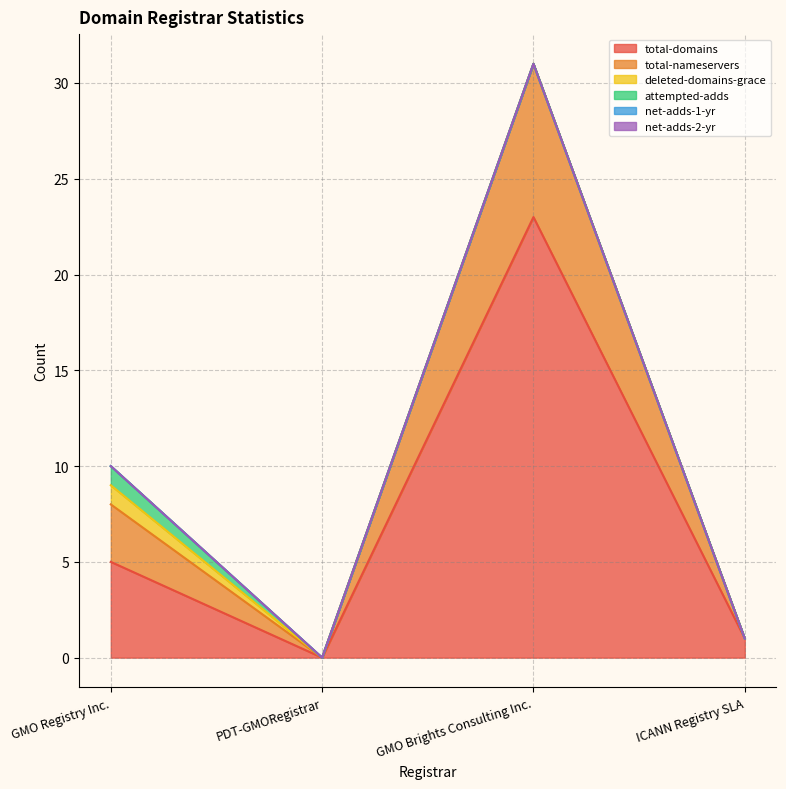

What is the difference between the maximum and minimum values in the total-nameservers series?

8